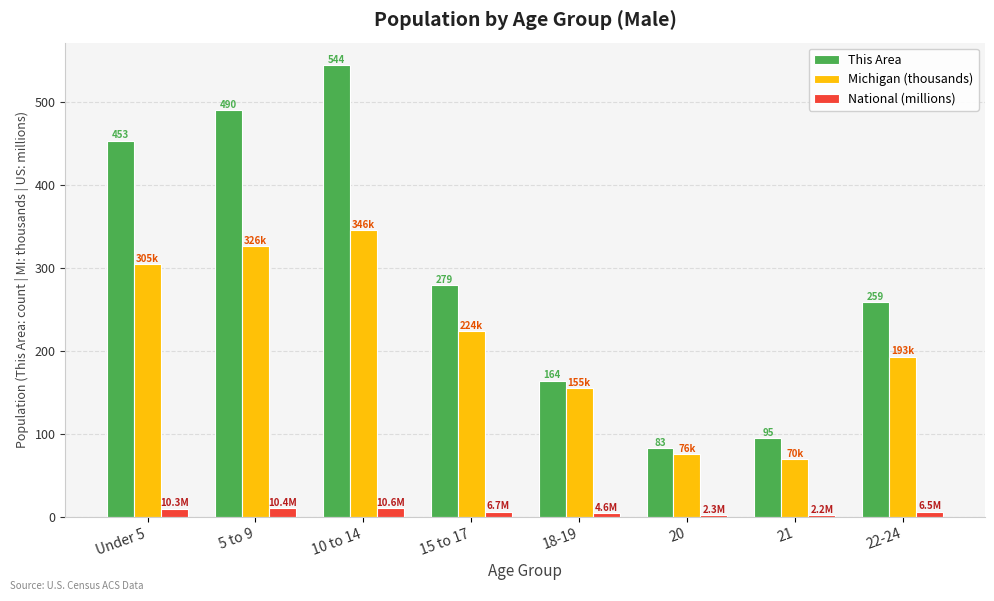

Which series has the widest spread of values?

This Area